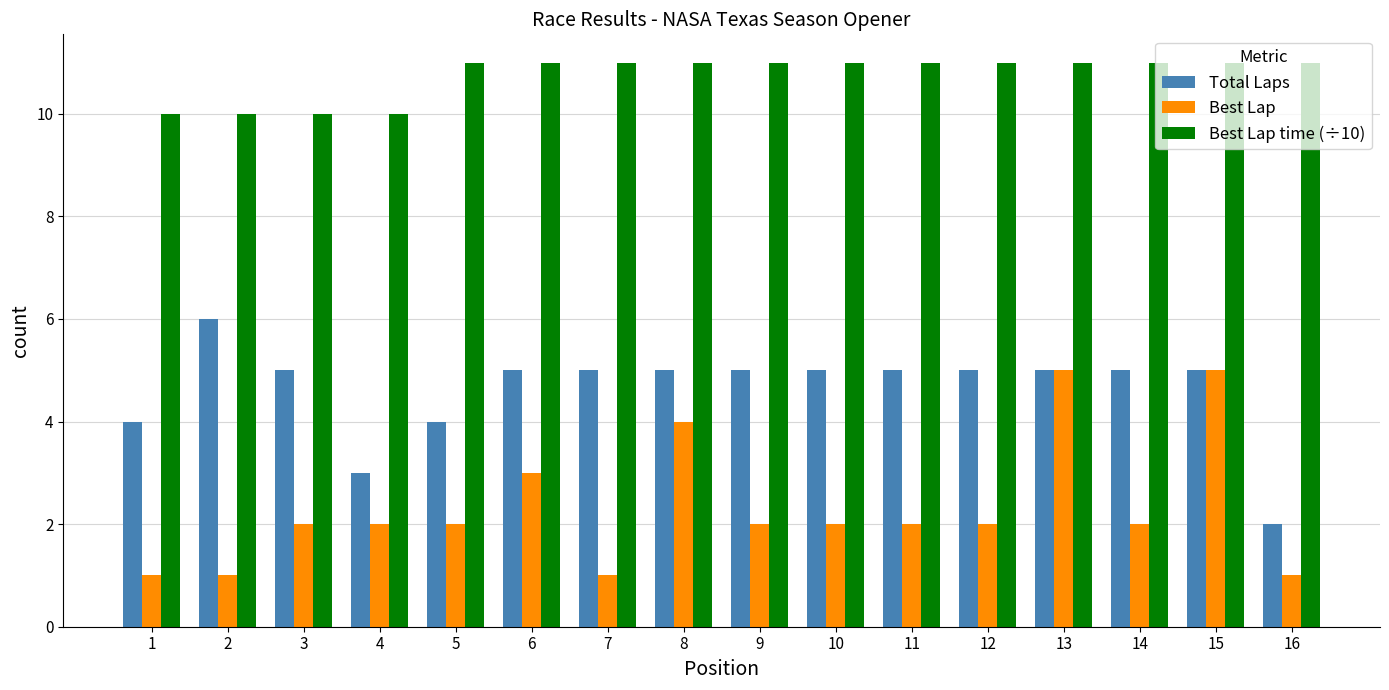

List the series in order of their overall mean, lowest first.

Best Lap, Total Laps, Best Lap time (÷10)